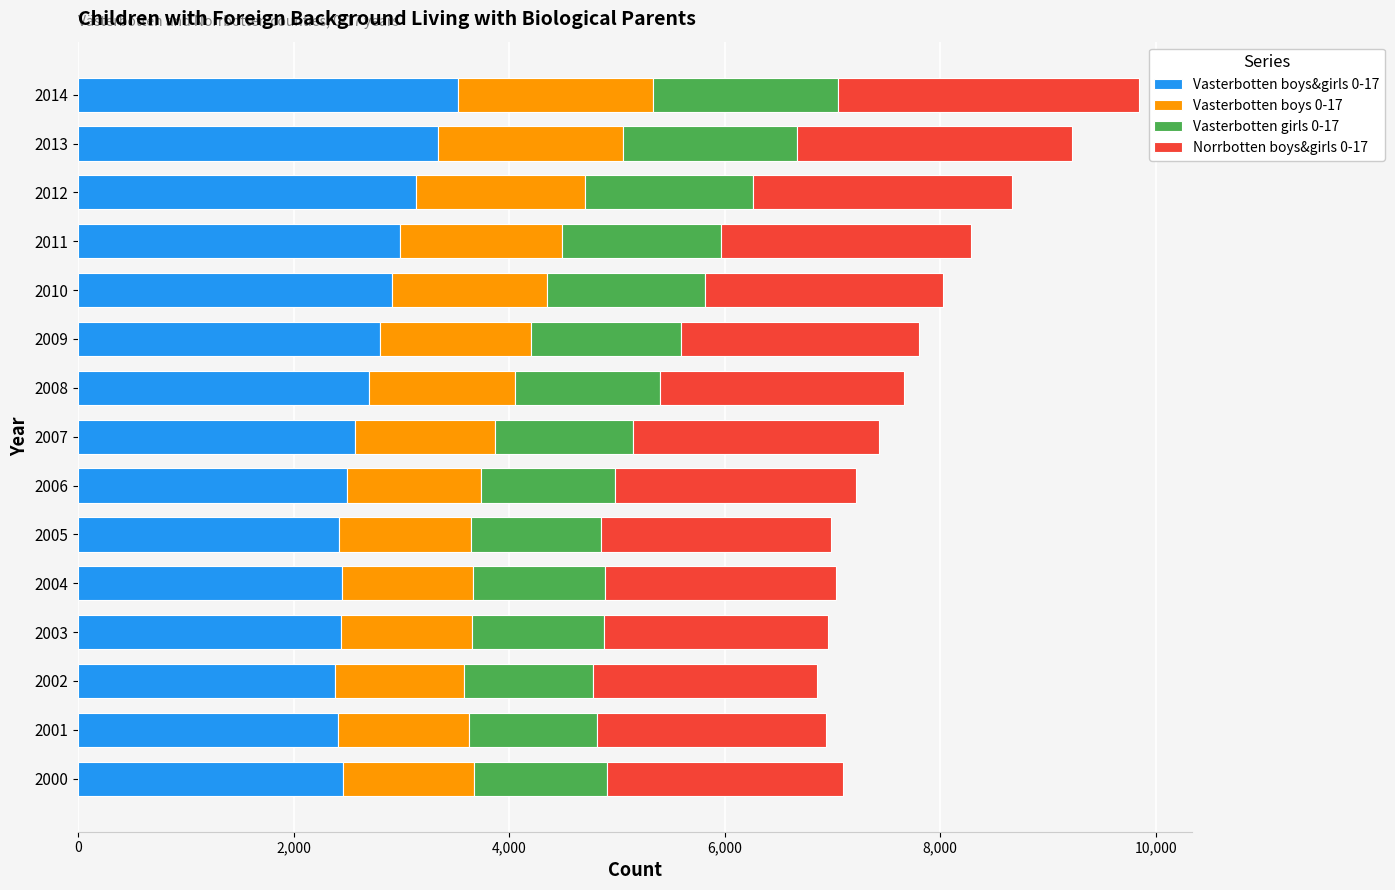

Is it true that Vasterbotten boys&girls 0-17 equals 2909 at 2010?

True